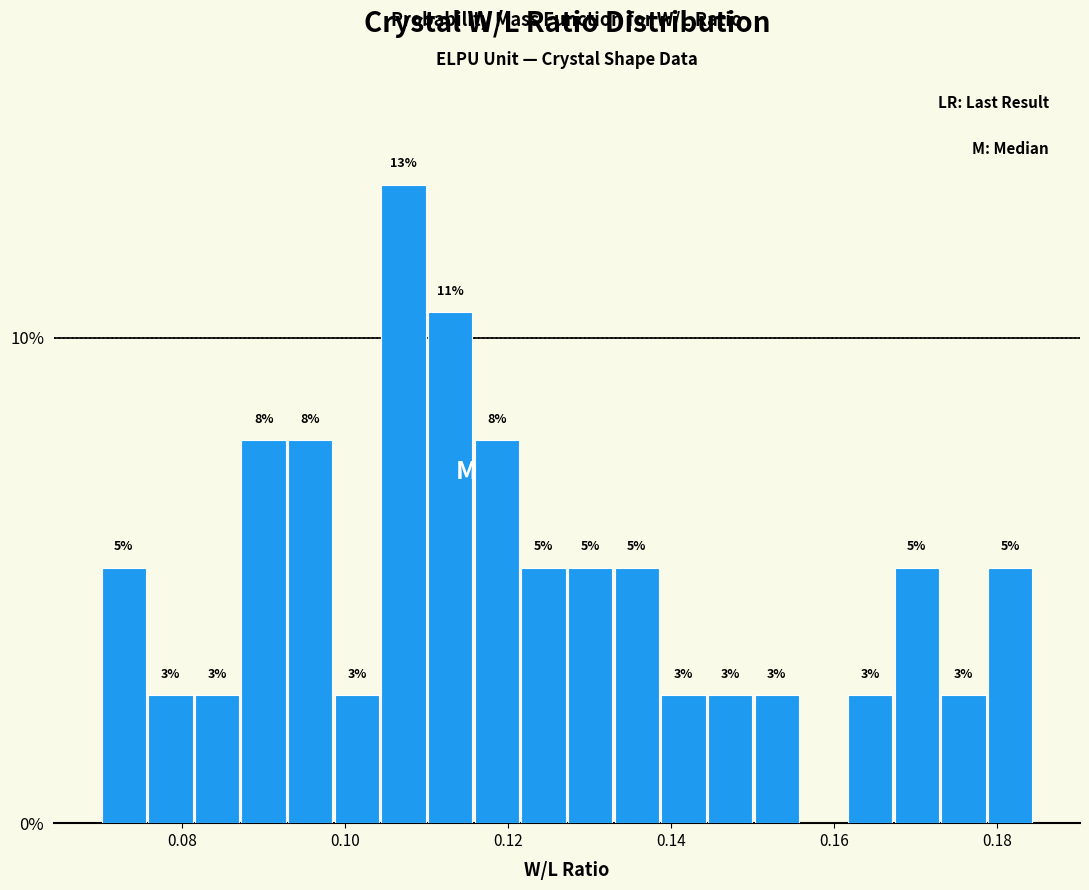

Read against the x-axis, roughly where is the centre of the tallest bar?

0.108